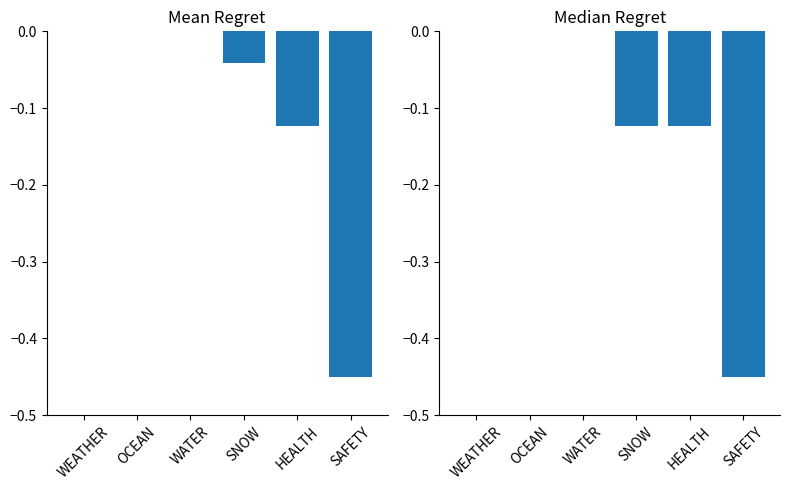

Is the value of LAND=1 at SNOW greater than the value of LAND=0 at OCEAN?

No